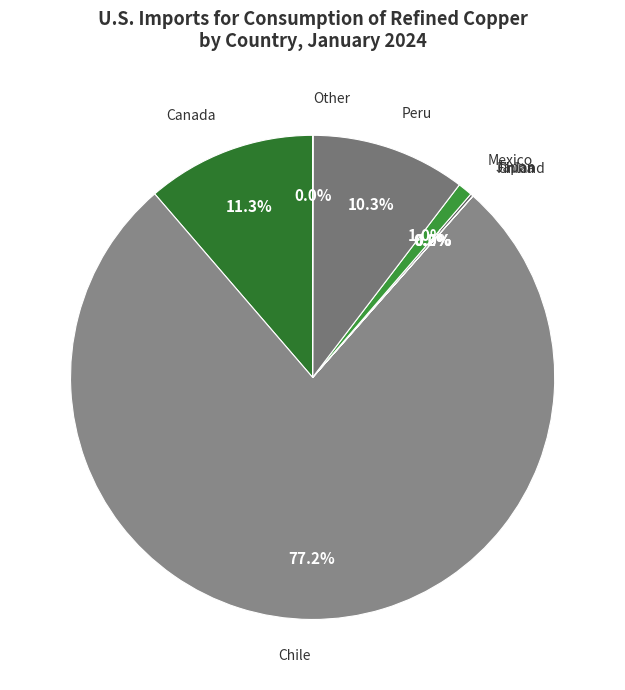

To the nearest percent, what percentage of the pie is Peru?

10%